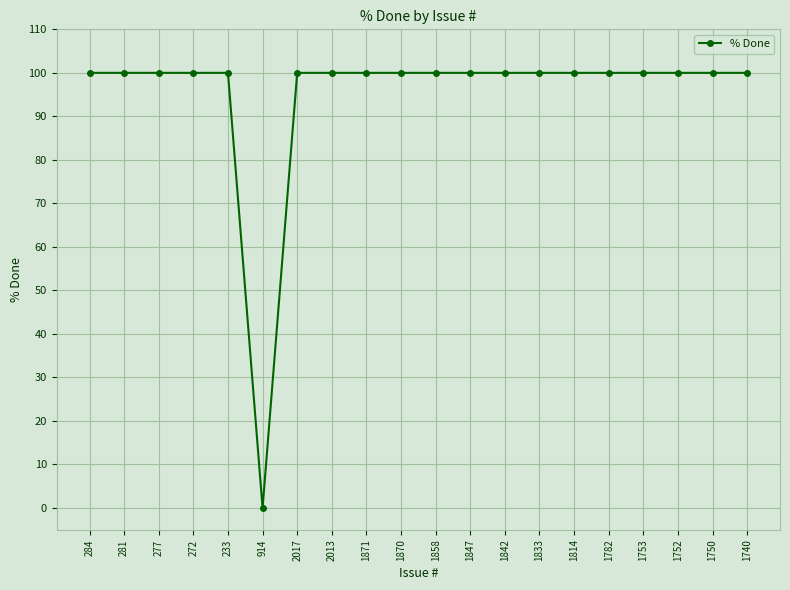

What is the label of the 6th point from the right?

1814